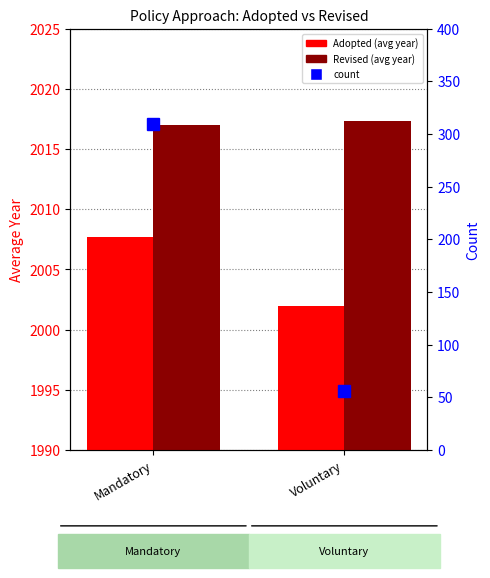

Reading left to right, list all the values displayed in this chart.

Adopted (avg year): 2007.7	2002.0
Revised (avg year): 2017.0	2017.3
count: 310.0	56.0